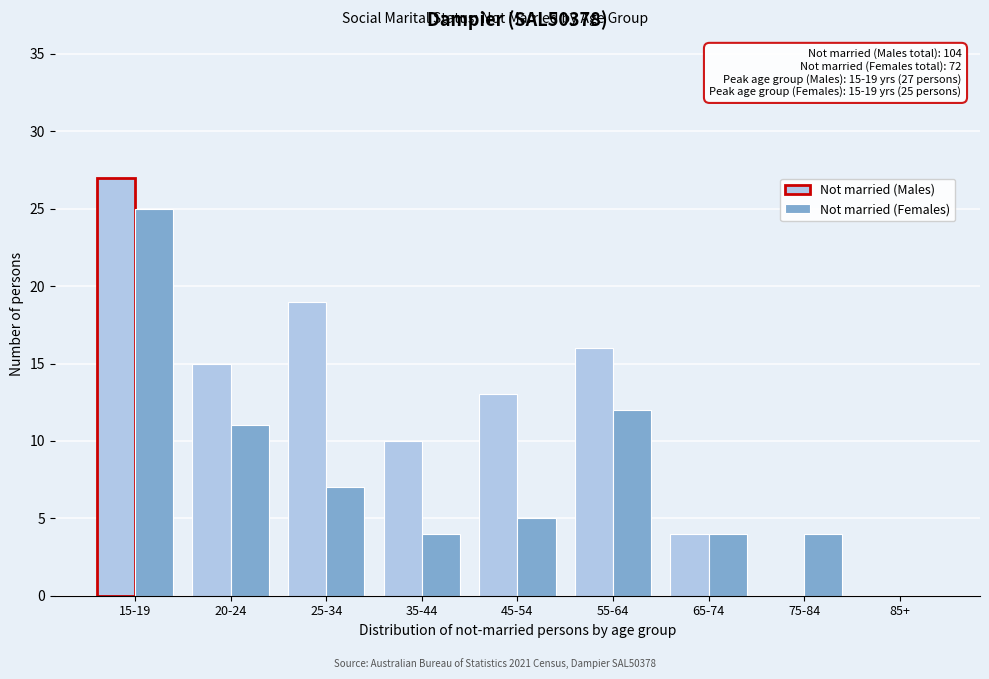

Reading right to left, what are all the values shown in this chart?

Not married (Males): 85+=0	75-84=0	65-74=4	55-64=16	45-54=13	35-44=10	25-34=19	20-24=15	15-19=27
Not married (Females): 85+=0	75-84=4	65-74=4	55-64=12	45-54=5	35-44=4	25-34=7	20-24=11	15-19=25